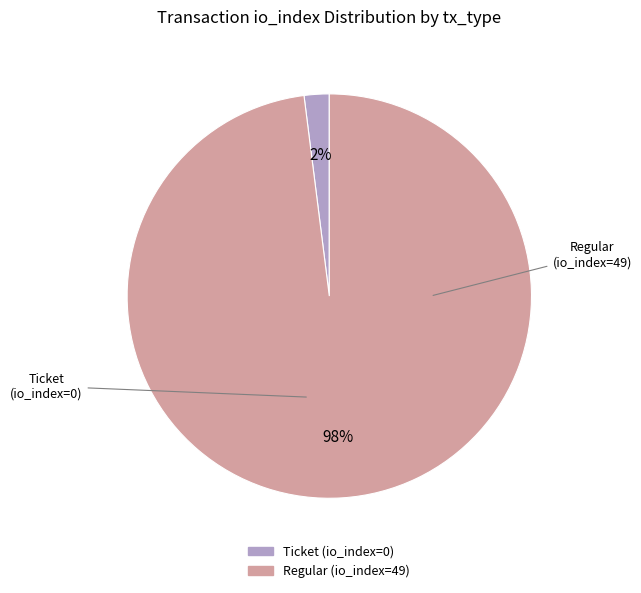

Which slice is the smallest?

Ticket (io_index=0)